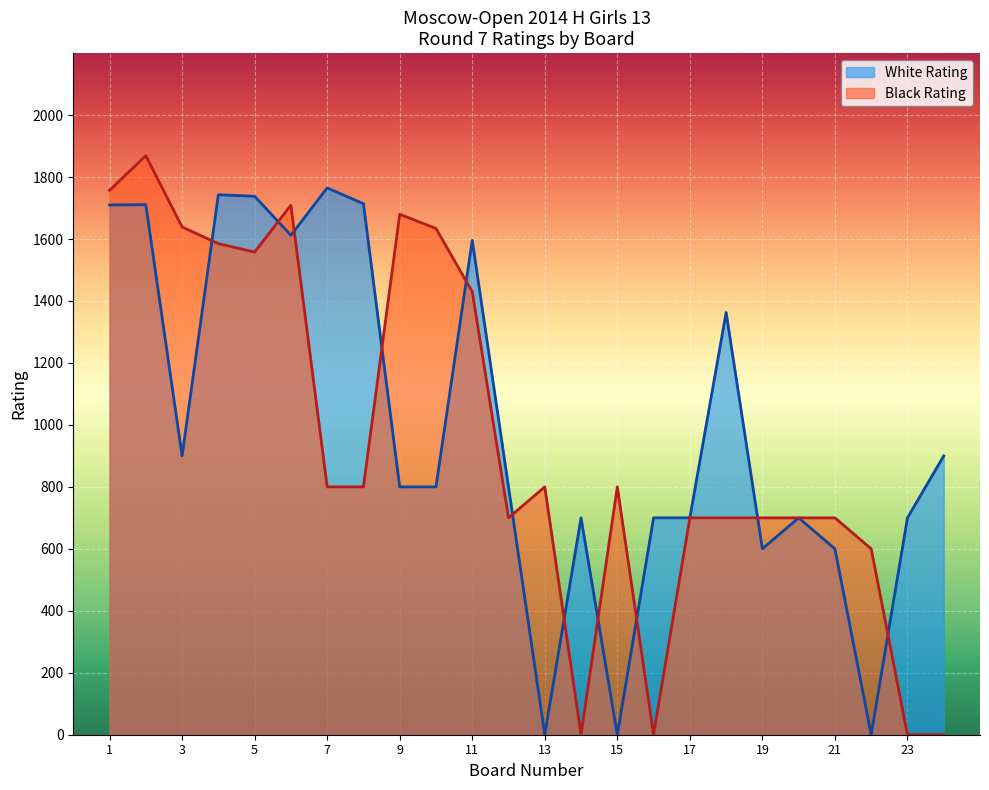

Is the value of White Rating at 6 greater than the value of Black Rating at 14?

Yes